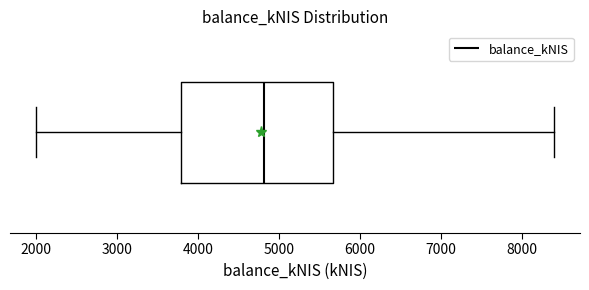

Where is the right edge of the box on the x-axis? The values are not printed on the chart, so give them approximately, as read against the axis.

5700